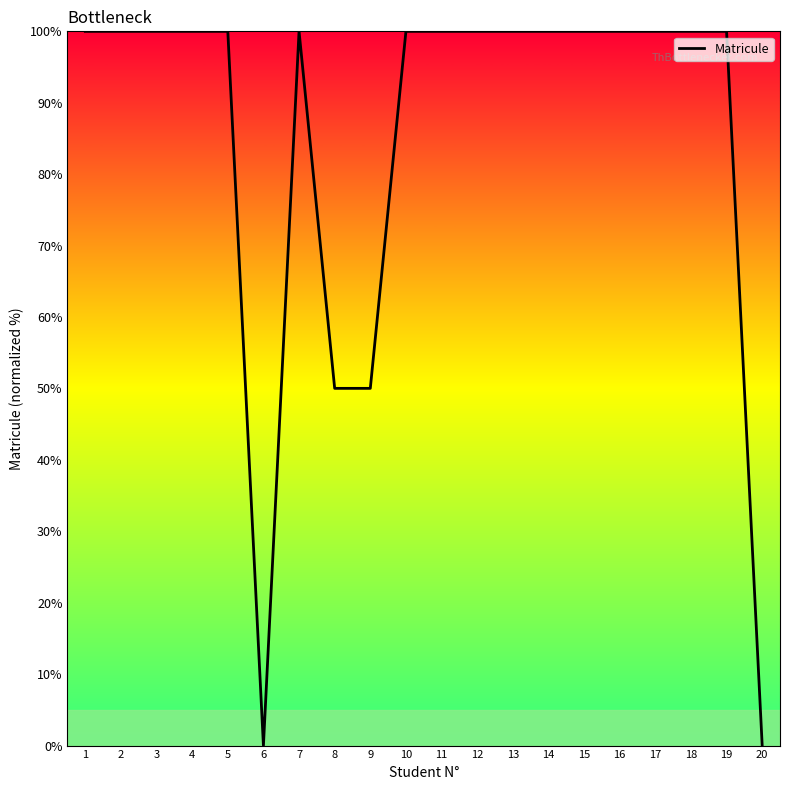

Approximately how many times larger is the value at 16 compared to 15?

1.0